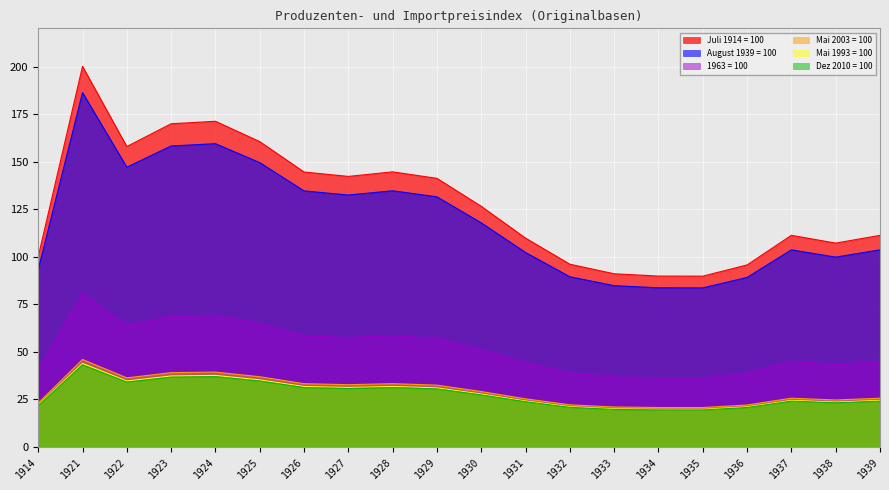

True or false: 1963 = 100 and Mai 2003 = 100 cross at least once.

False